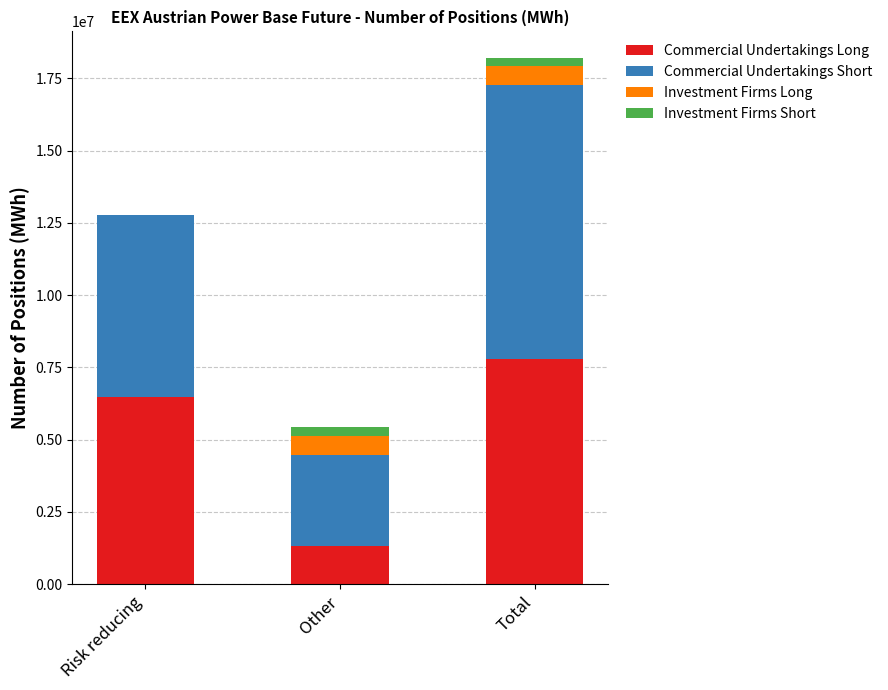

The value of Commercial Undertakings Long at Total is 7807881. True or false?

True